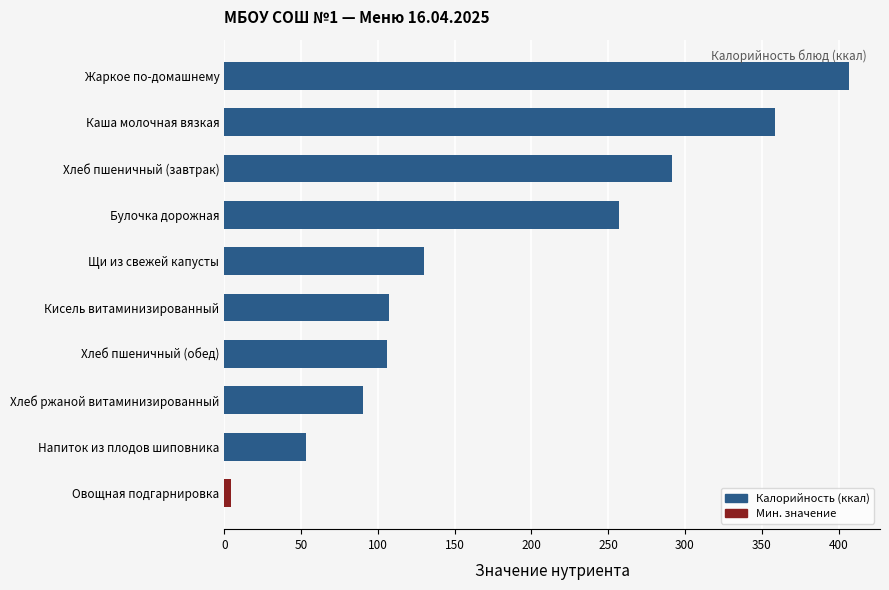

Read the value at Хлеб ржаной витаминизированный.

90.6